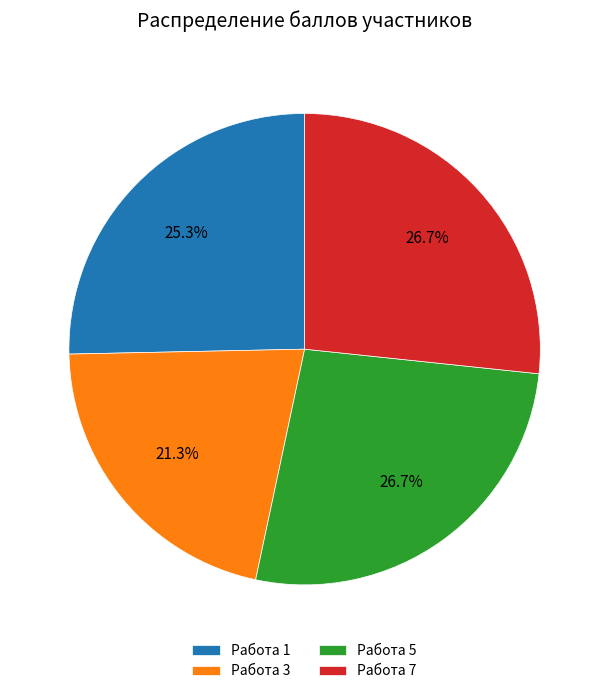

Between Работа 1 and Работа 7, which is larger?

Работа 7